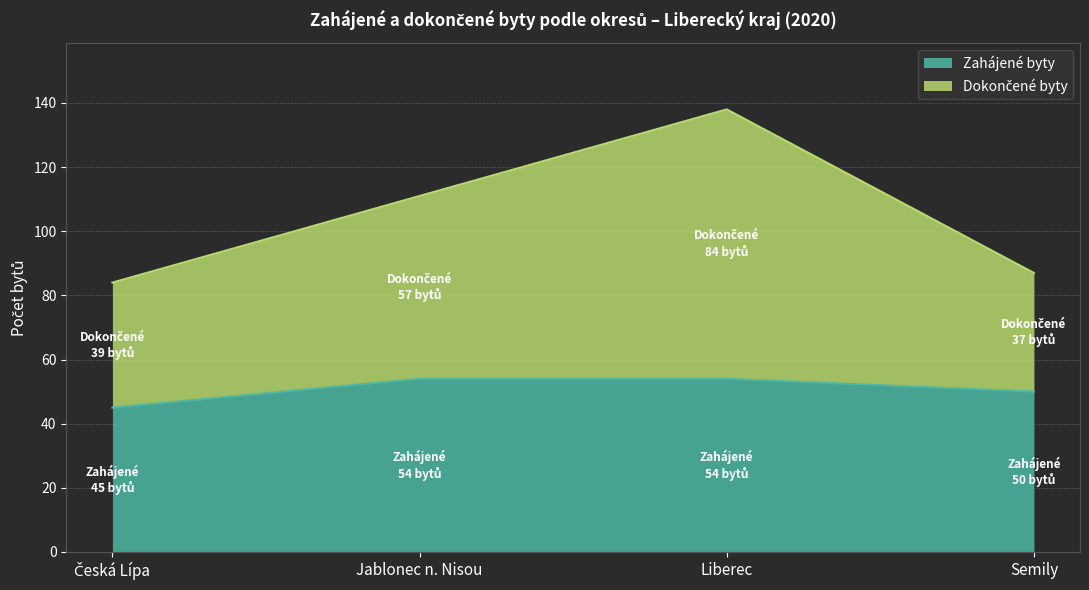

How many categories are shown in the chart?

4